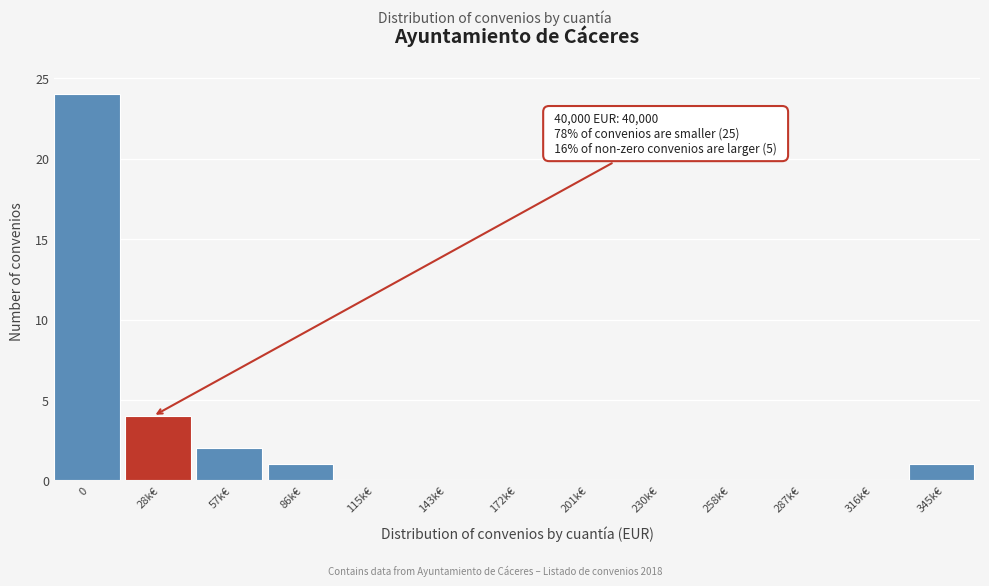

Reading right to left, extract all data points from this chart.

345k€=1	316k€=0	287k€=0	258k€=0	230k€=0	201k€=0	172k€=0	143k€=0	115k€=0	86k€=1	57k€=2	28k€=4	0=24